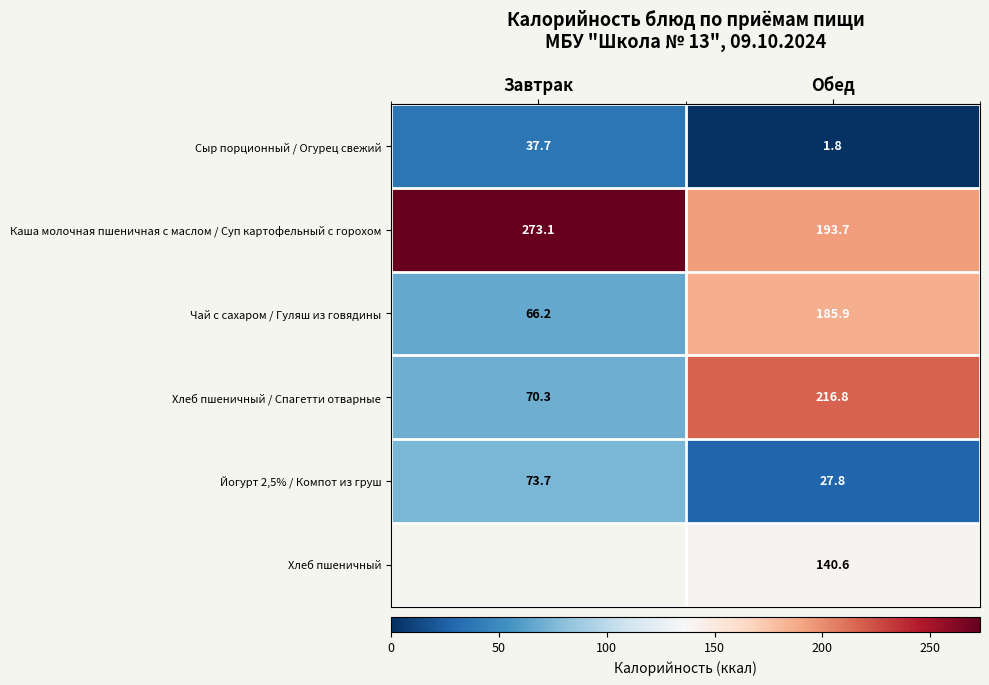

Rank the categories by Чай с сахаром / Гуляш из говядины value from lowest to highest.

Завтрак, Обед